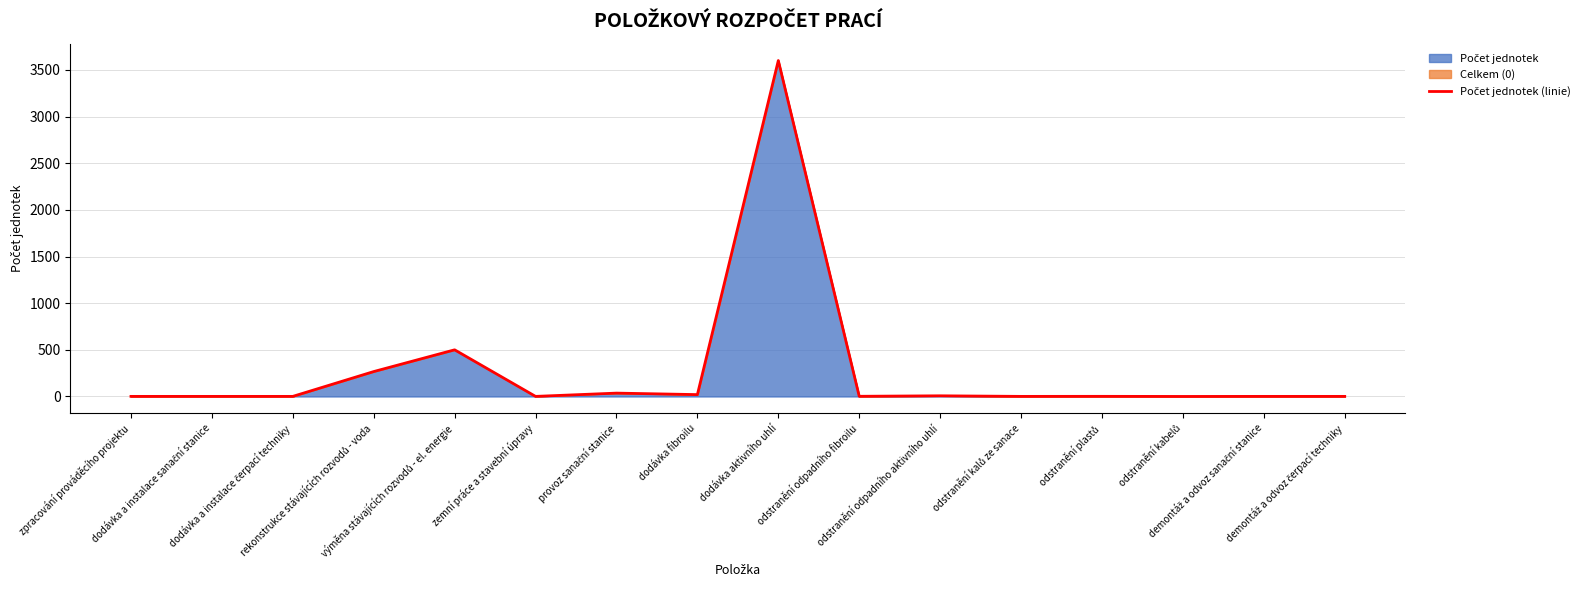

Where is the first local maximum?

výměna stávajících rozvodů - el. energie